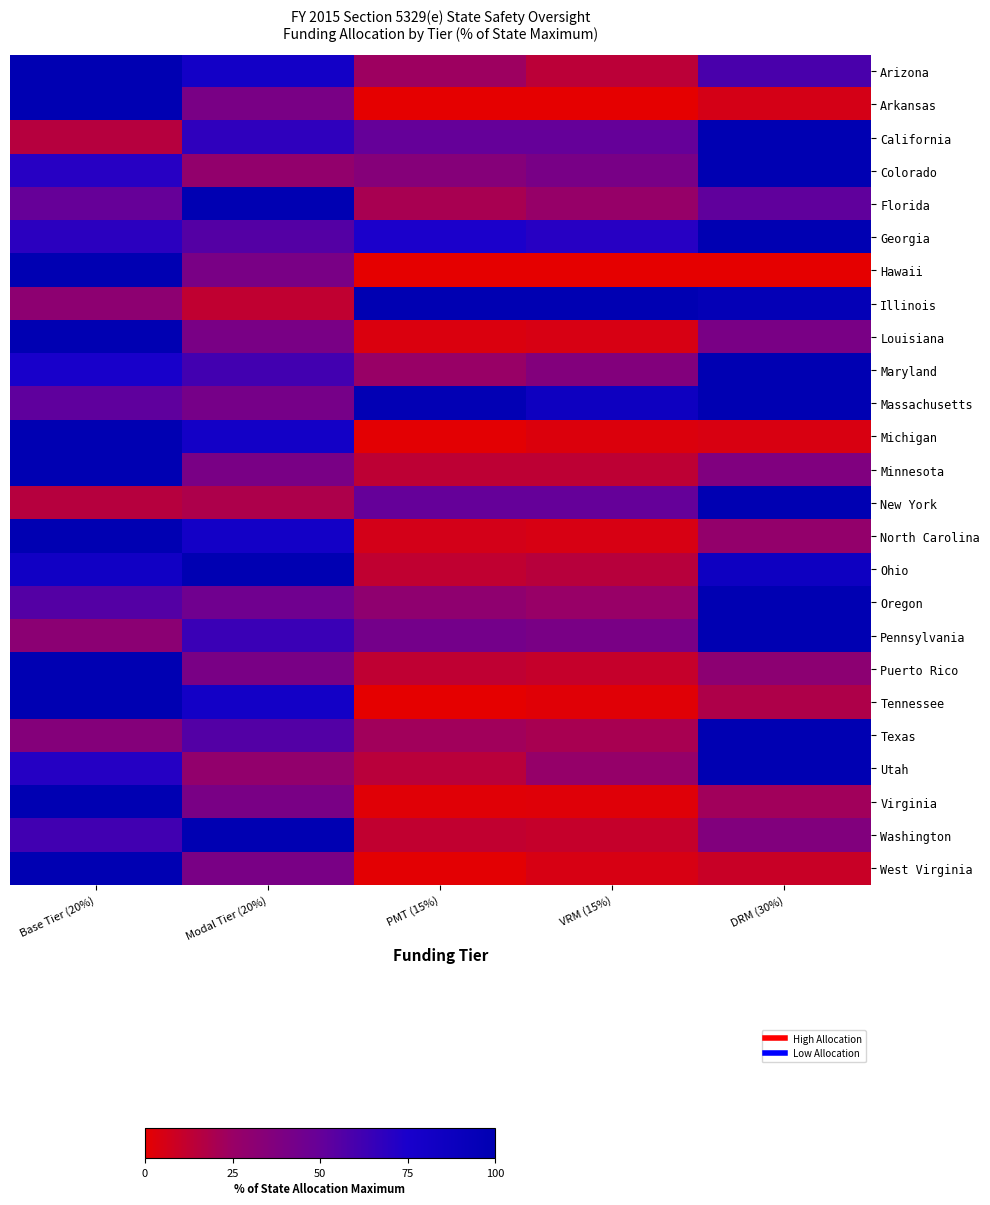

Reading left to right, extract all data points from this chart.

Arizona: Base Tier (20%)=100.0	Modal Tier (20%)=80.6	PMT (15%)=23.7	VRM (15%)=13.8	DRM (30%)=59.0
Arkansas: Base Tier (20%)=100.0	Modal Tier (20%)=40.3	PMT (15%)=0.0	VRM (15%)=0.3	DRM (30%)=5.7
California: Base Tier (20%)=15.3	Modal Tier (20%)=67.9	PMT (15%)=50.0	VRM (15%)=50.0	DRM (30%)=100.0
Colorado: Base Tier (20%)=70.5	Modal Tier (20%)=28.4	PMT (15%)=34.5	VRM (15%)=40.8	DRM (30%)=100.0
Florida: Base Tier (20%)=49.7	Modal Tier (20%)=100.0	PMT (15%)=19.9	VRM (15%)=26.4	DRM (30%)=51.7
Georgia: Base Tier (20%)=69.1	Modal Tier (20%)=55.7	PMT (15%)=74.4	VRM (15%)=70.4	DRM (30%)=100.0
Hawaii: Base Tier (20%)=100.0	Modal Tier (20%)=40.3	PMT (15%)=0.0	VRM (15%)=0.0	DRM (30%)=0.0
Illinois: Base Tier (20%)=30.7	Modal Tier (20%)=12.3	PMT (15%)=100.0	VRM (15%)=100.0	DRM (30%)=95.9
Louisiana: Base Tier (20%)=100.0	Modal Tier (20%)=40.3	PMT (15%)=3.7	VRM (15%)=4.9	DRM (30%)=40.4
Maryland: Base Tier (20%)=76.3	Modal Tier (20%)=61.5	PMT (15%)=25.1	VRM (15%)=36.3	DRM (30%)=100.0
Massachusetts: Base Tier (20%)=52.2	Modal Tier (20%)=42.0	PMT (15%)=97.8	VRM (15%)=86.3	DRM (30%)=100.0
Michigan: Base Tier (20%)=100.0	Modal Tier (20%)=80.6	PMT (15%)=0.9	VRM (15%)=3.3	DRM (30%)=4.4
Minnesota: Base Tier (20%)=100.0	Modal Tier (20%)=40.3	PMT (15%)=13.1	VRM (15%)=13.1	DRM (30%)=37.2
New York: Base Tier (20%)=15.3	Modal Tier (20%)=18.5	PMT (15%)=50.0	VRM (15%)=50.0	DRM (30%)=100.0
North Carolina: Base Tier (20%)=100.0	Modal Tier (20%)=80.6	PMT (15%)=6.0	VRM (15%)=4.9	DRM (30%)=28.0
Ohio: Base Tier (20%)=82.8	Modal Tier (20%)=100.0	PMT (15%)=12.3	VRM (15%)=15.1	DRM (30%)=85.4
Oregon: Base Tier (20%)=55.8	Modal Tier (20%)=44.9	PMT (15%)=29.8	VRM (15%)=25.4	DRM (30%)=100.0
Pennsylvania: Base Tier (20%)=31.9	Modal Tier (20%)=64.3	PMT (15%)=42.7	VRM (15%)=40.5	DRM (30%)=100.0
Puerto Rico: Base Tier (20%)=100.0	Modal Tier (20%)=40.3	PMT (15%)=12.8	VRM (15%)=10.9	DRM (30%)=31.0
Tennessee: Base Tier (20%)=100.0	Modal Tier (20%)=80.6	PMT (15%)=0.4	VRM (15%)=1.9	DRM (30%)=18.1
Texas: Base Tier (20%)=34.9	Modal Tier (20%)=56.2	PMT (15%)=22.4	VRM (15%)=20.2	DRM (30%)=100.0
Utah: Base Tier (20%)=70.7	Modal Tier (20%)=28.5	PMT (15%)=14.7	VRM (15%)=26.6	DRM (30%)=100.0
Virginia: Base Tier (20%)=100.0	Modal Tier (20%)=40.3	PMT (15%)=1.7	VRM (15%)=2.1	DRM (30%)=22.3
Washington: Base Tier (20%)=62.1	Modal Tier (20%)=100.0	PMT (15%)=11.9	VRM (15%)=10.6	DRM (30%)=36.4
West Virginia: Base Tier (20%)=100.0	Modal Tier (20%)=40.3	PMT (15%)=1.0	VRM (15%)=4.8	DRM (30%)=9.5